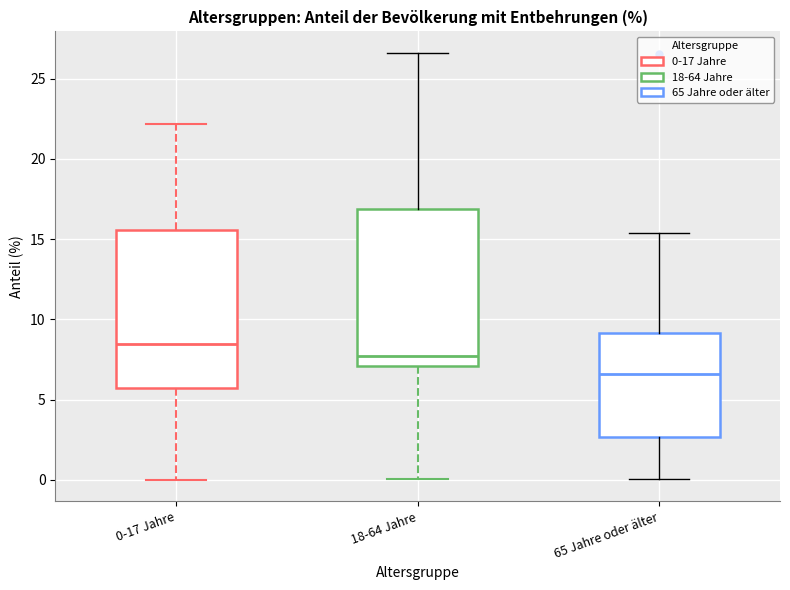

Where does the upper whisker of the box for 0-17 Jahre end on the y-axis? The values are not printed on the chart, so give them approximately, as read against the axis.

22.0